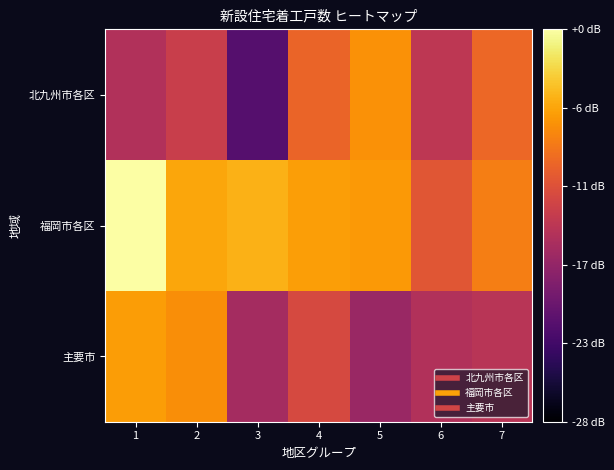

Which series has the largest range (max minus min)?

北九州市各区